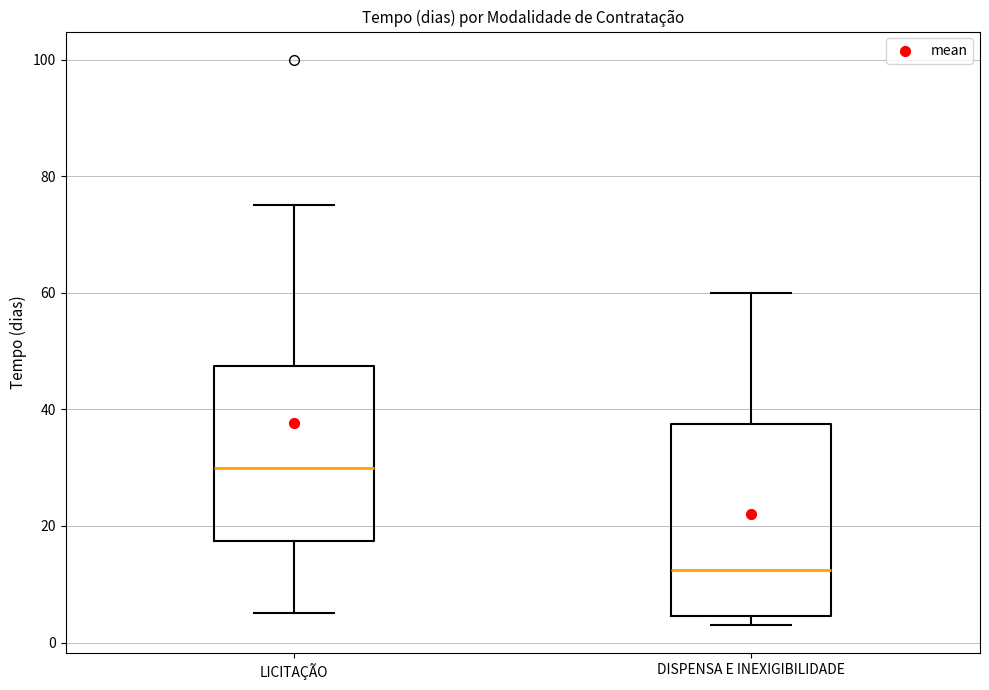

Which box has the highest median line?

LICITAÇÃO